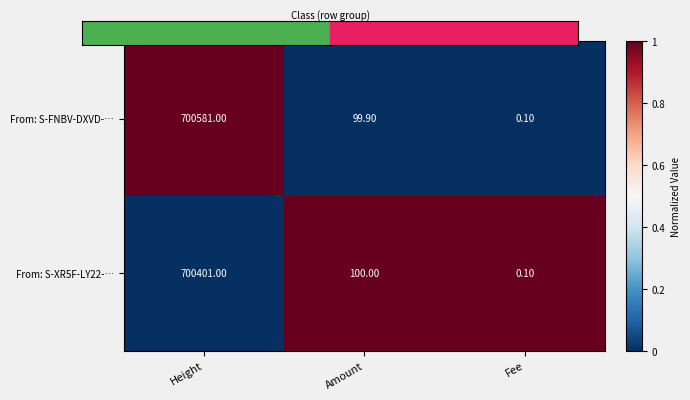

Rank the series at Height from highest to lowest value.

From: S-FNBV-DXVD-…, From: S-XR5F-LY22-…